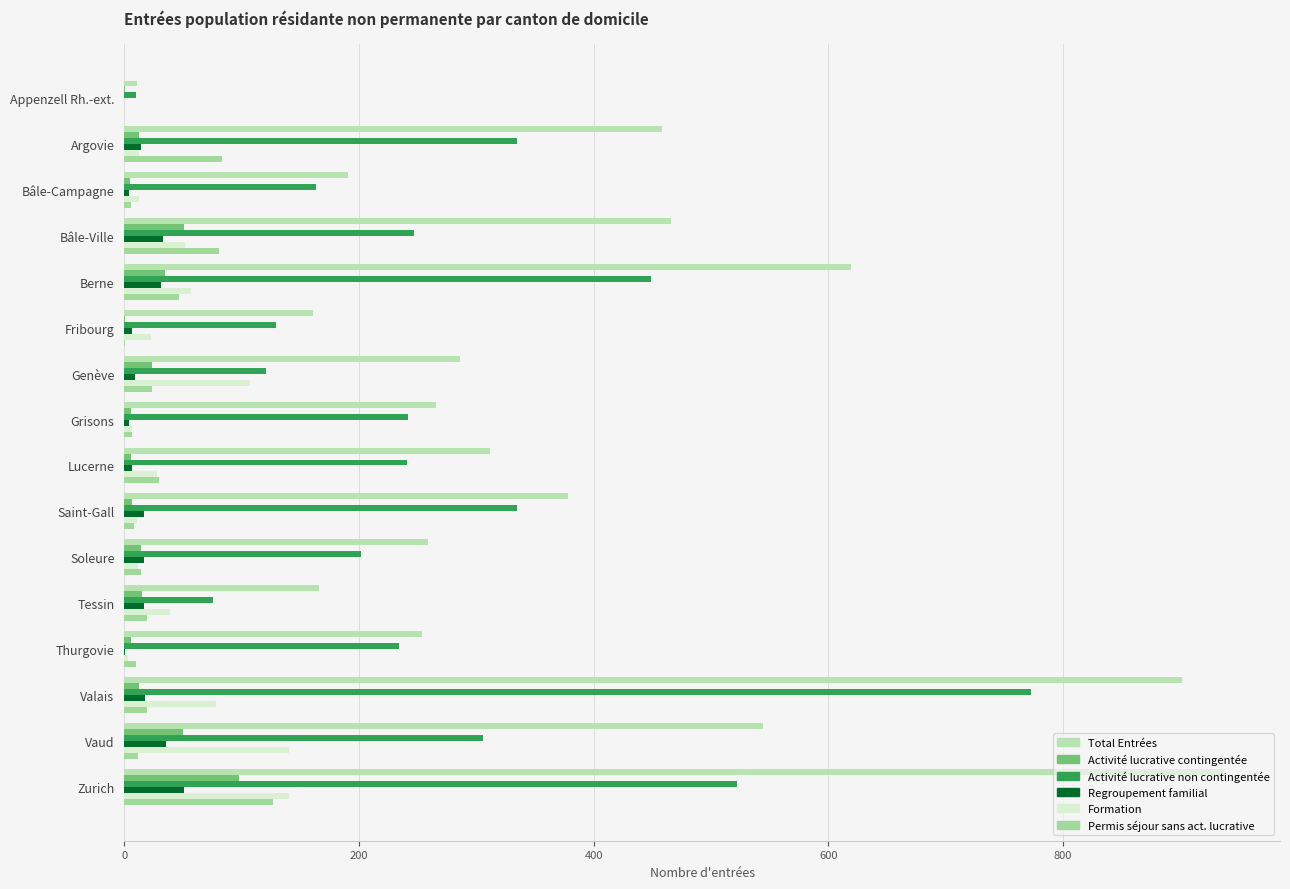

Count the number of categories in the chart.

16